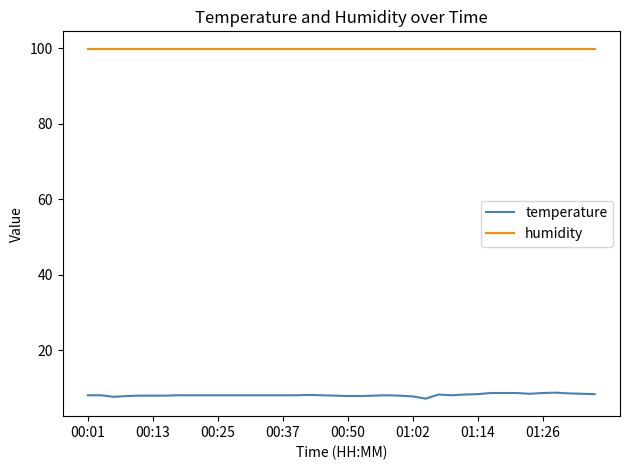

Which series has the largest range (max minus min)?

temperature